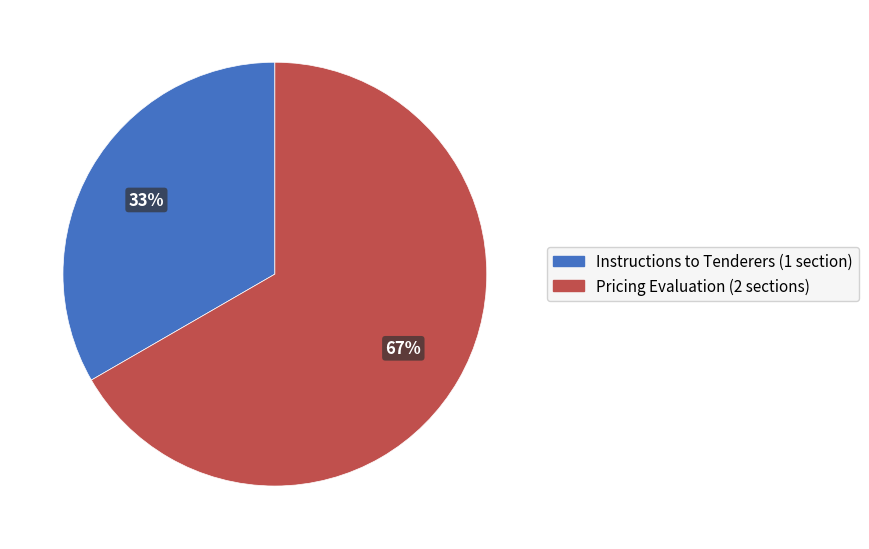

The Pricing Evaluation slice represents 67% of the pie. True or false?

True